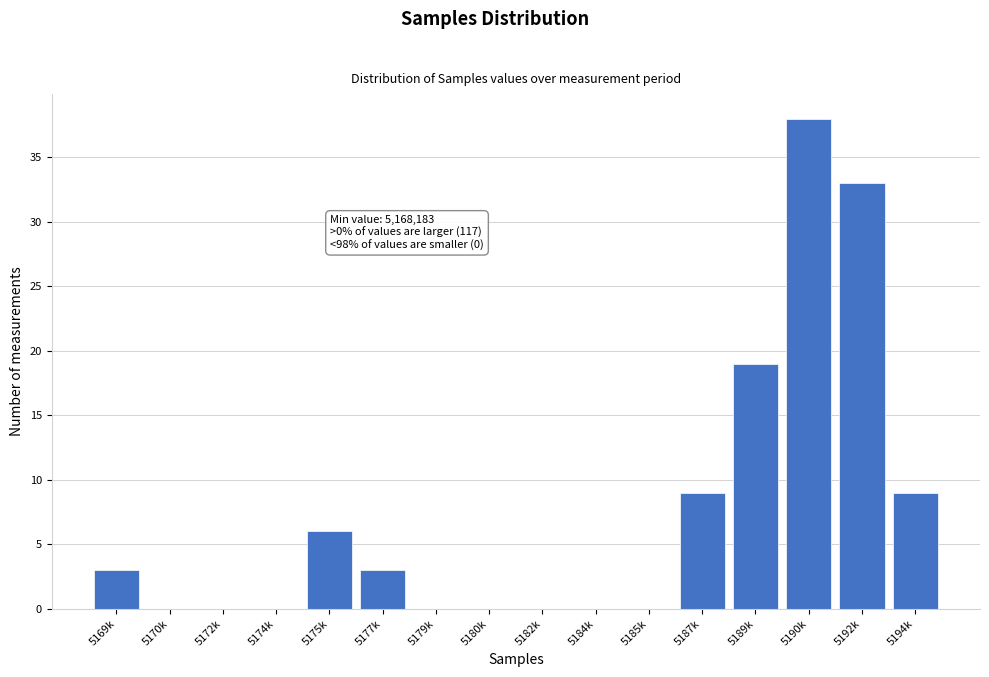

Reading right to left, extract all data points from this chart.

5194k=9	5192k=33	5190k=38	5189k=19	5187k=9	5185k=0	5184k=0	5182k=0	5180k=0	5179k=0	5177k=3	5175k=6	5174k=0	5172k=0	5170k=0	5169k=3